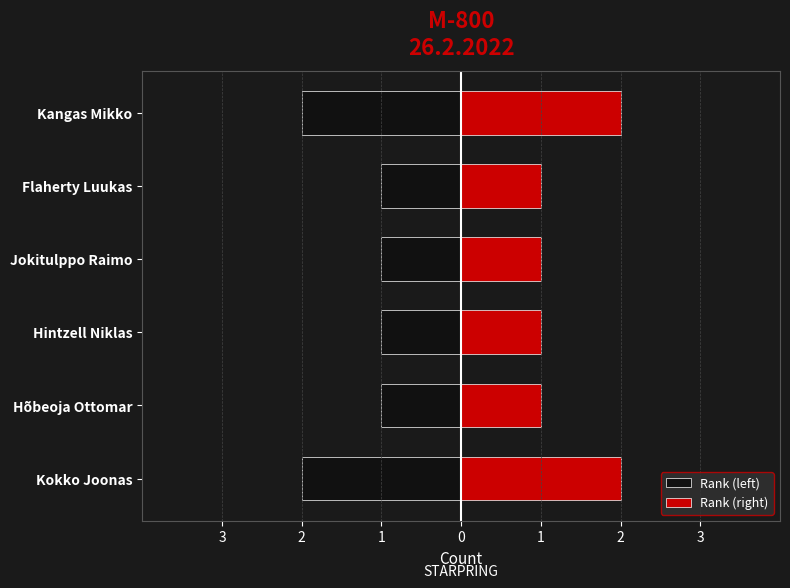

What are all the series names shown in the legend?

Rank (left), Rank (right)